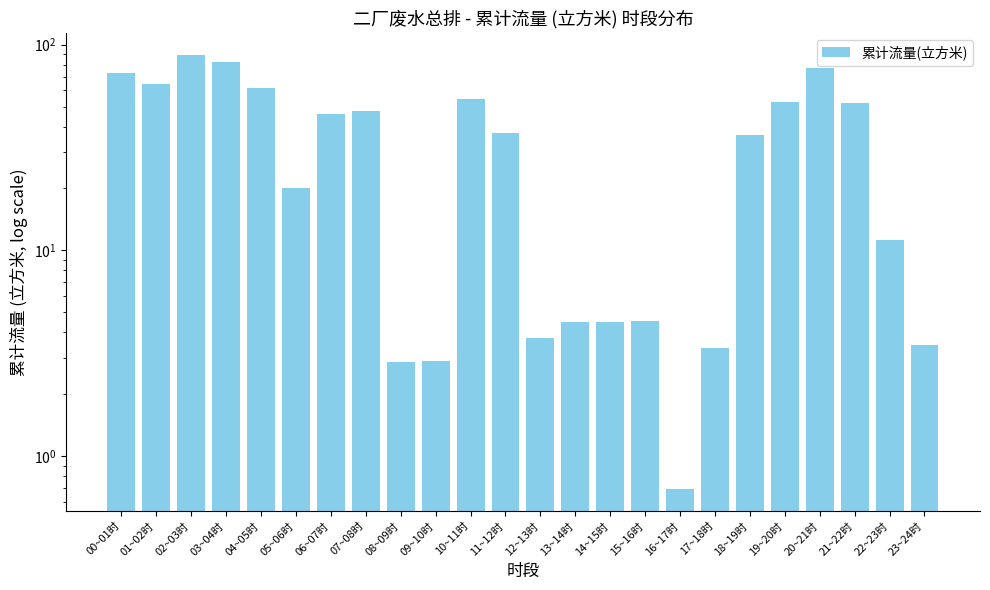

What is the change in value from 08~09时 to 11~12时?

+34.3